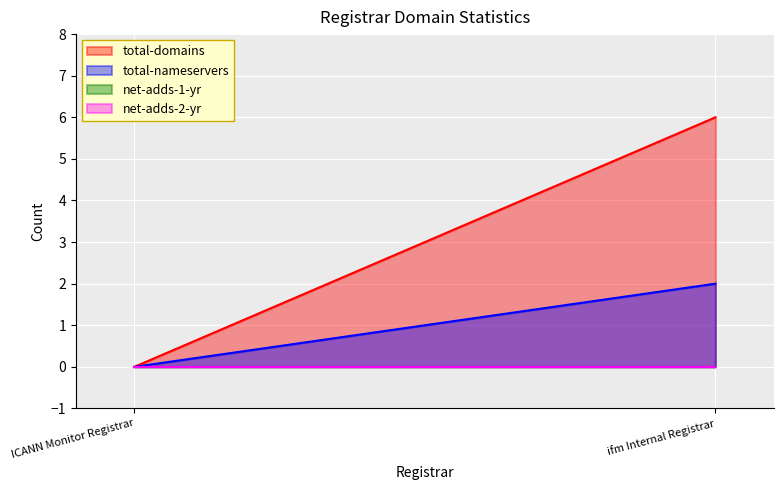

Rank the series by their maximum value, from highest to lowest.

total-domains, total-nameservers, net-adds-1-yr, net-adds-2-yr